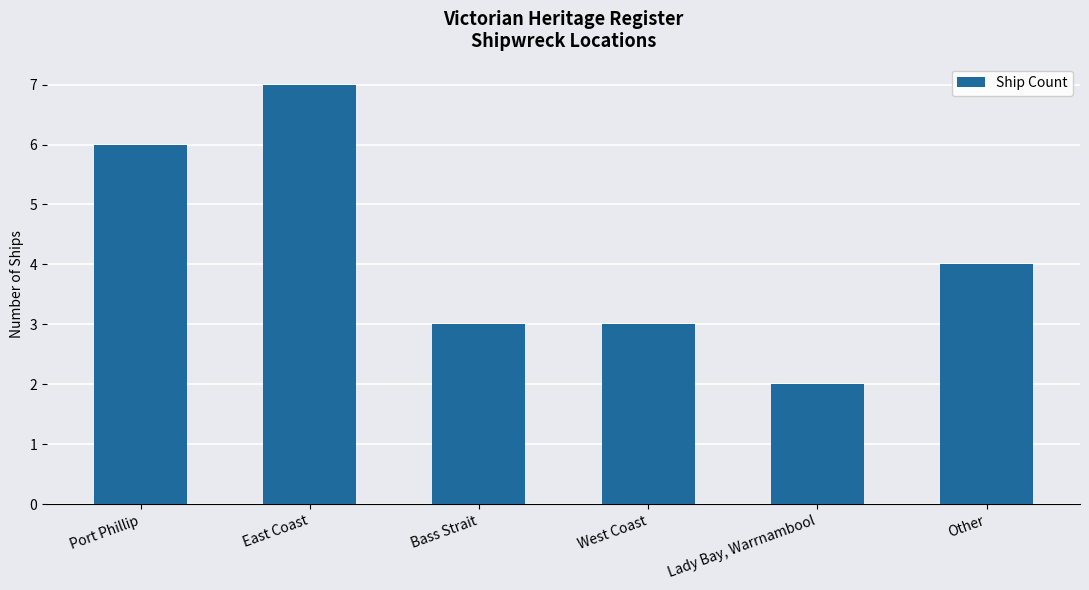

How many bars are there in total?

6